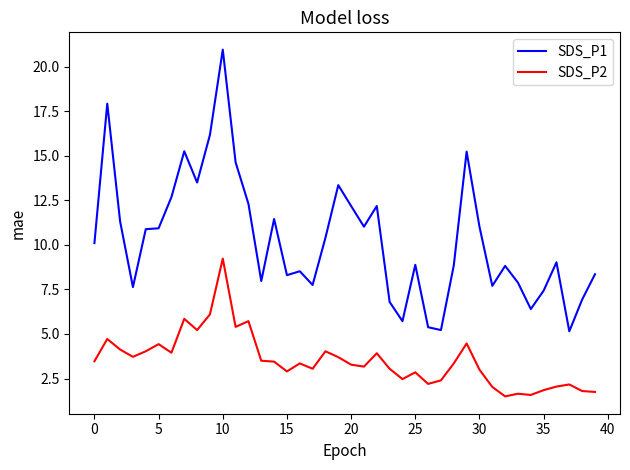

Which series has the widest spread of values?

SDS_P1